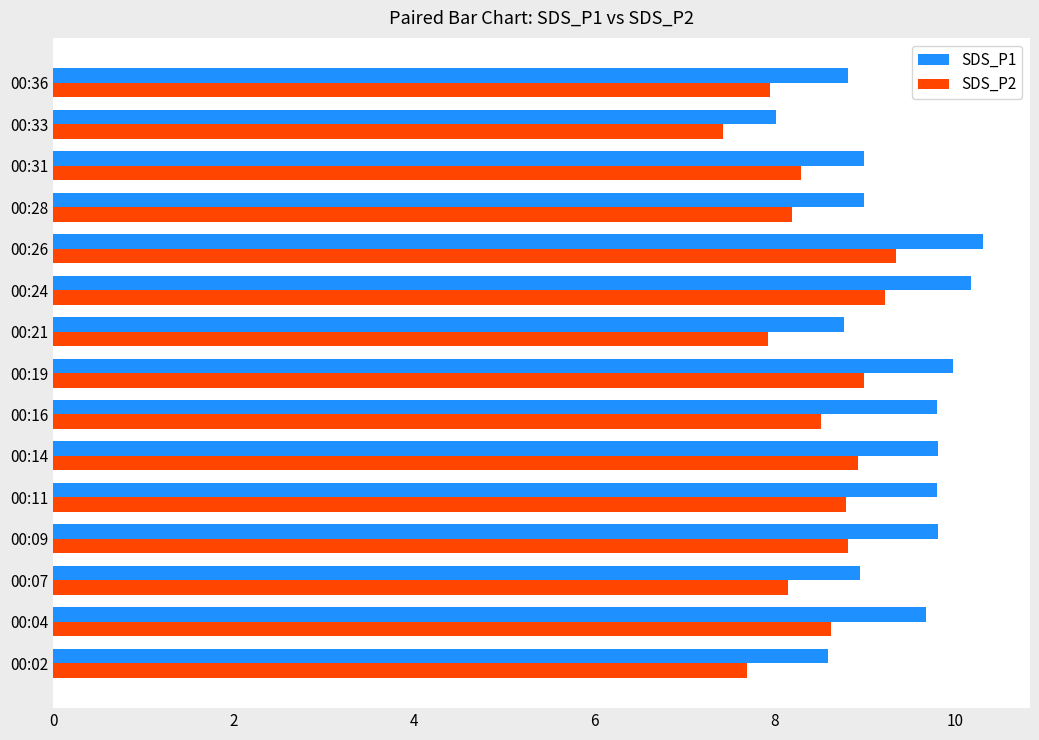

The value of SDS_P1 at 00:14 is 16.9. True or false?

False